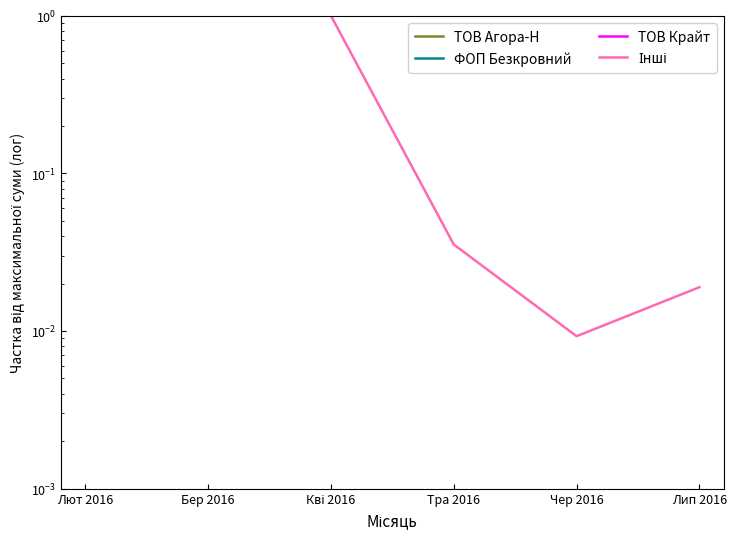

At which label is Інші closest to 0?

Чер 2016